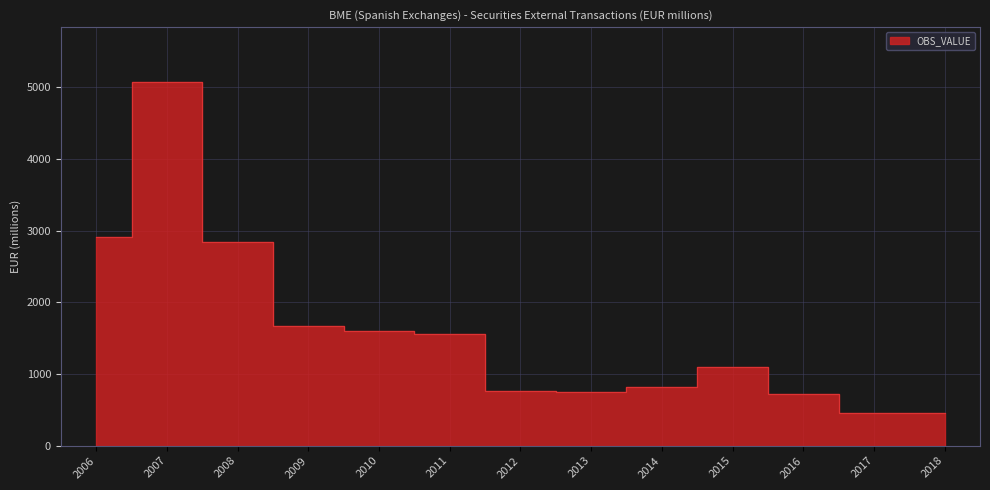

At which category does the chart reach its minimum across all series?

2018